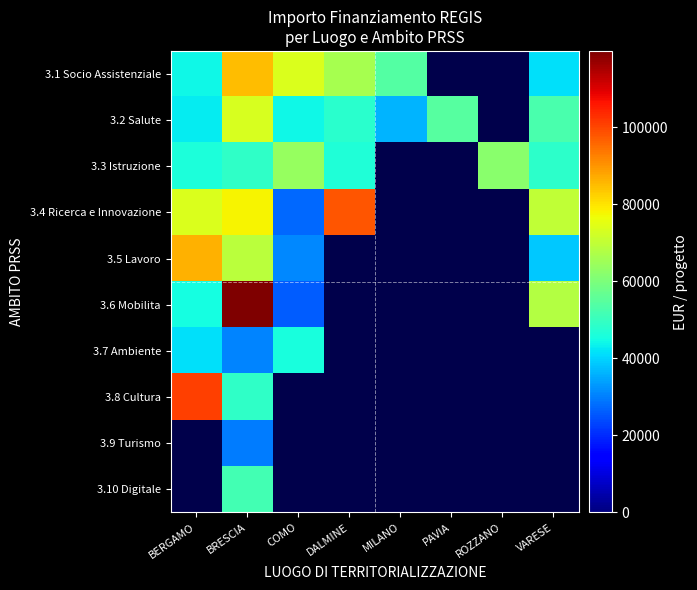

At how many categories does at least one series exceed 38768?

8